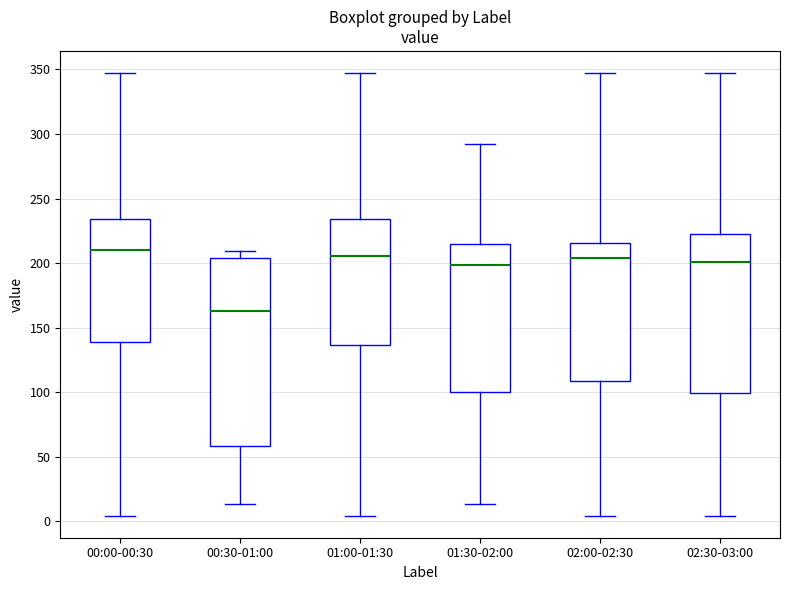

Comparing the boxes themselves (not the whiskers), which one is the tallest?

00:30-01:00